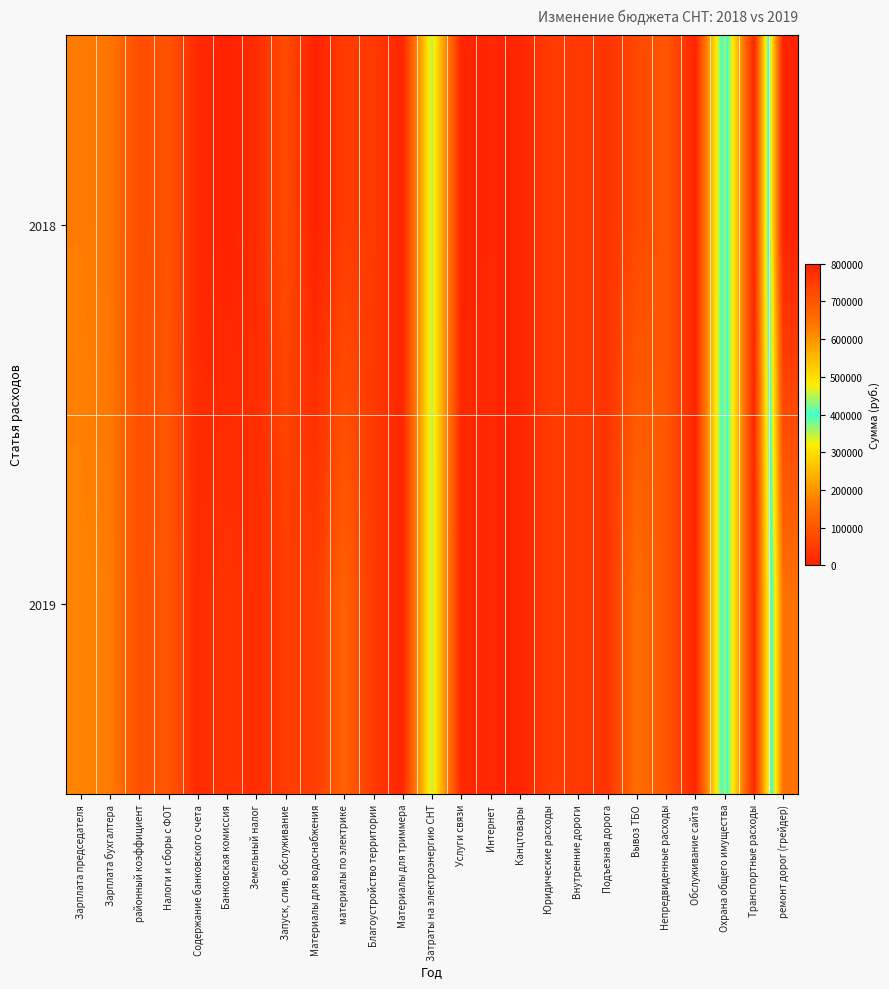

What is the difference between the highest and lowest values at Зарплата бухгалтера?

12000